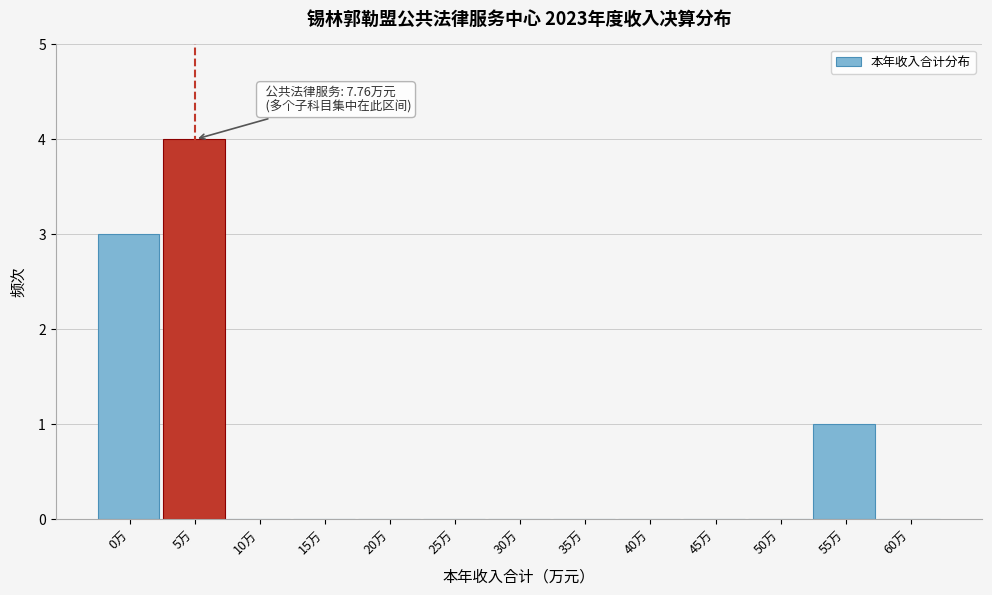

Reading left to right, extract all data points from this chart.

0万=3	5万=4	10万=0	15万=0	20万=0	25万=0	30万=0	35万=0	40万=0	45万=0	50万=0	55万=1	60万=0